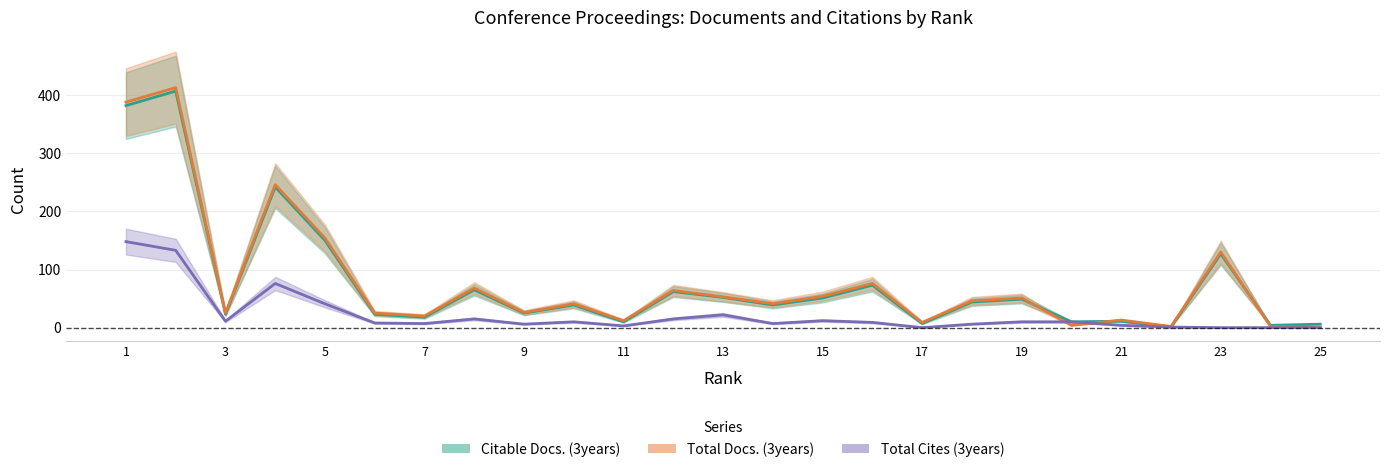

Which series has the widest spread of values?

Total Docs. (3years)